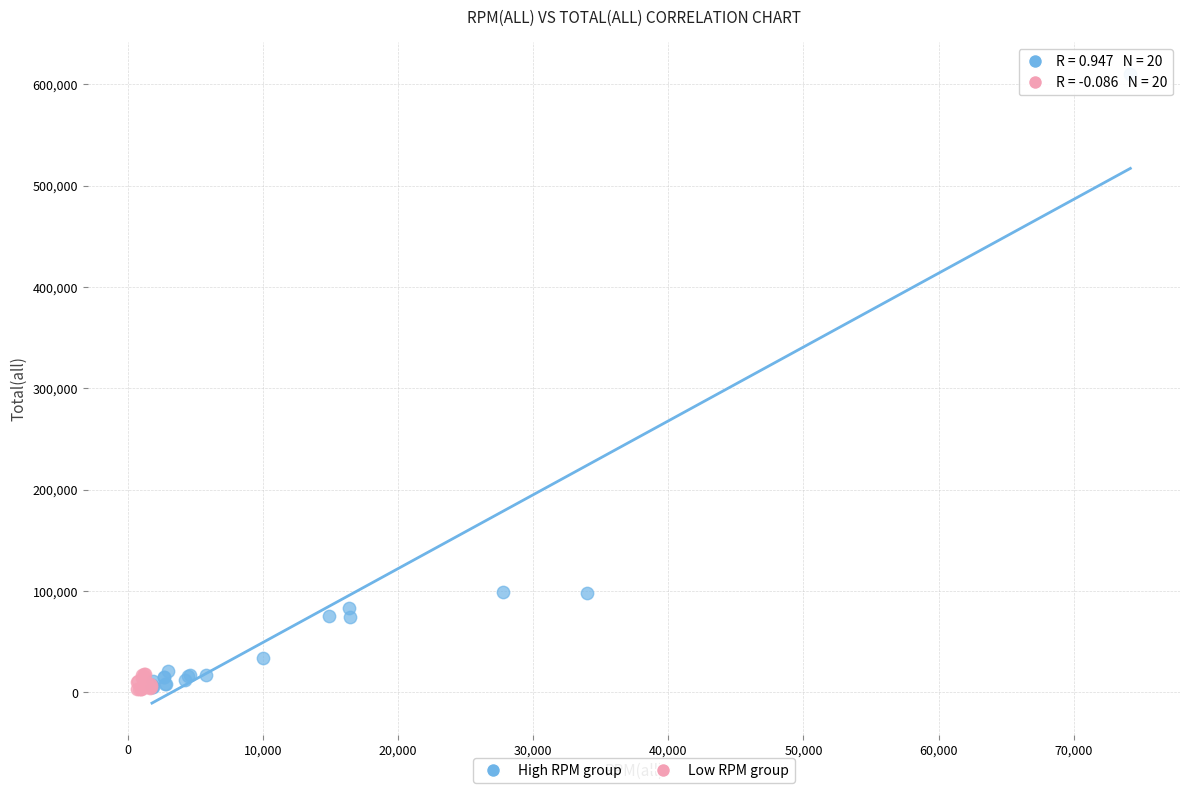

Which series contains the highest Y value?

High RPM group